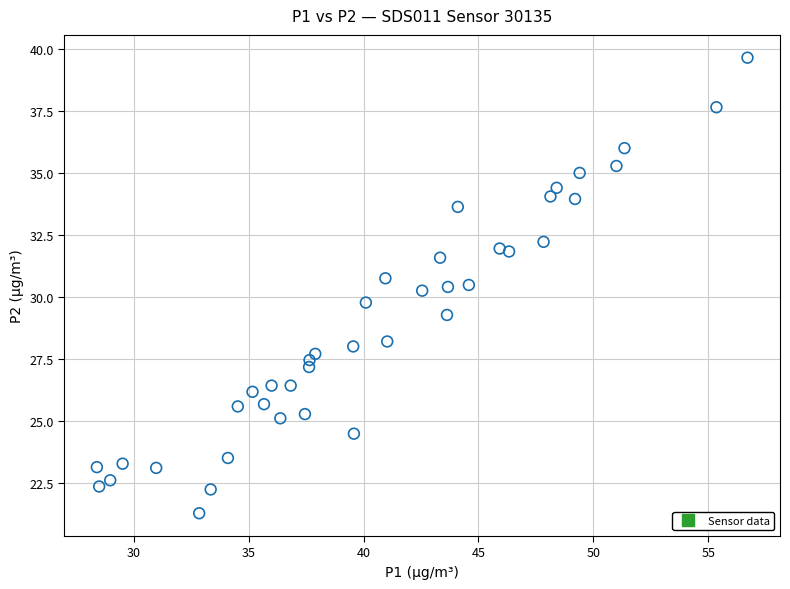

What is the range of X values (max minus min)?

28.3